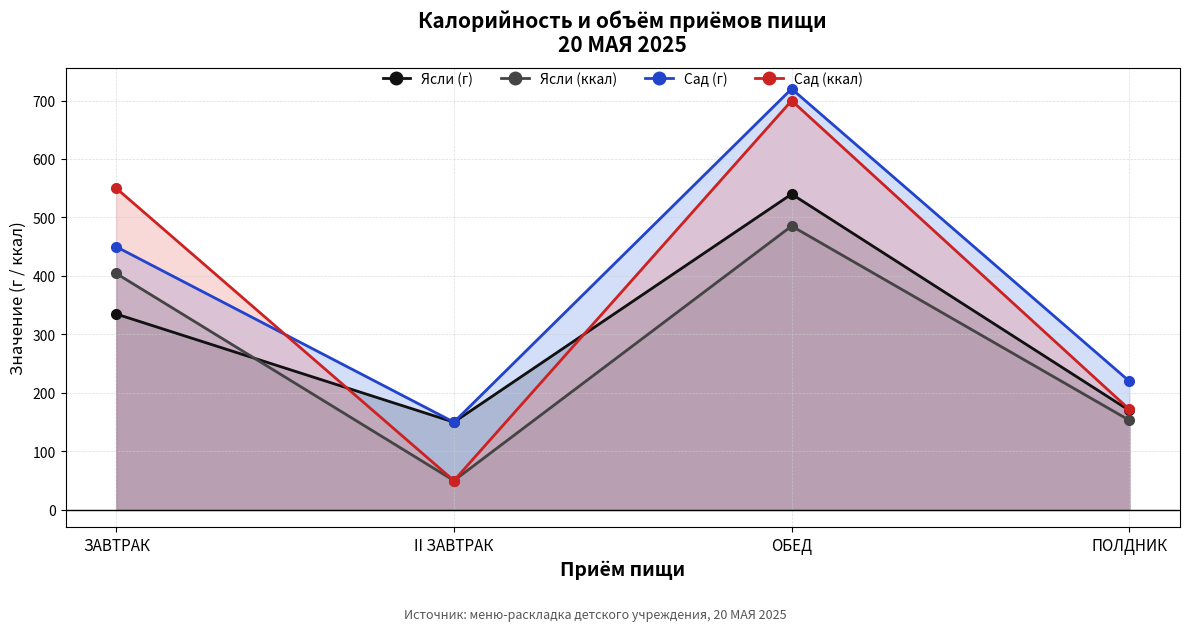

How many values in Ясли (г) are above zero?

4